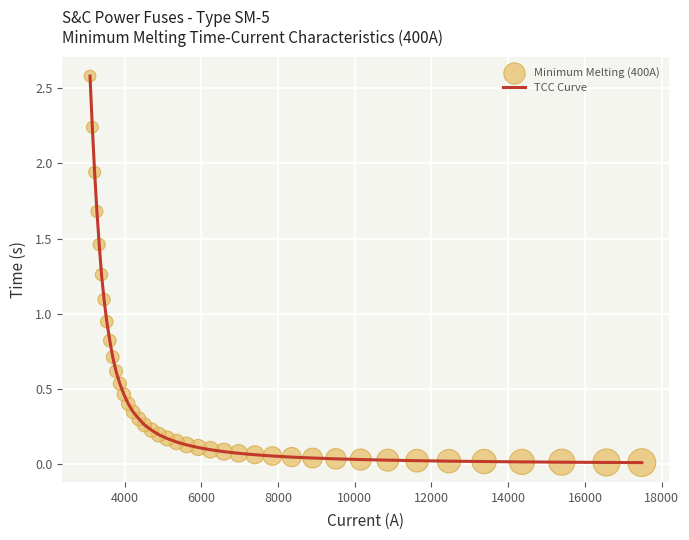

What is the maximum value shown in the chart?

2.6